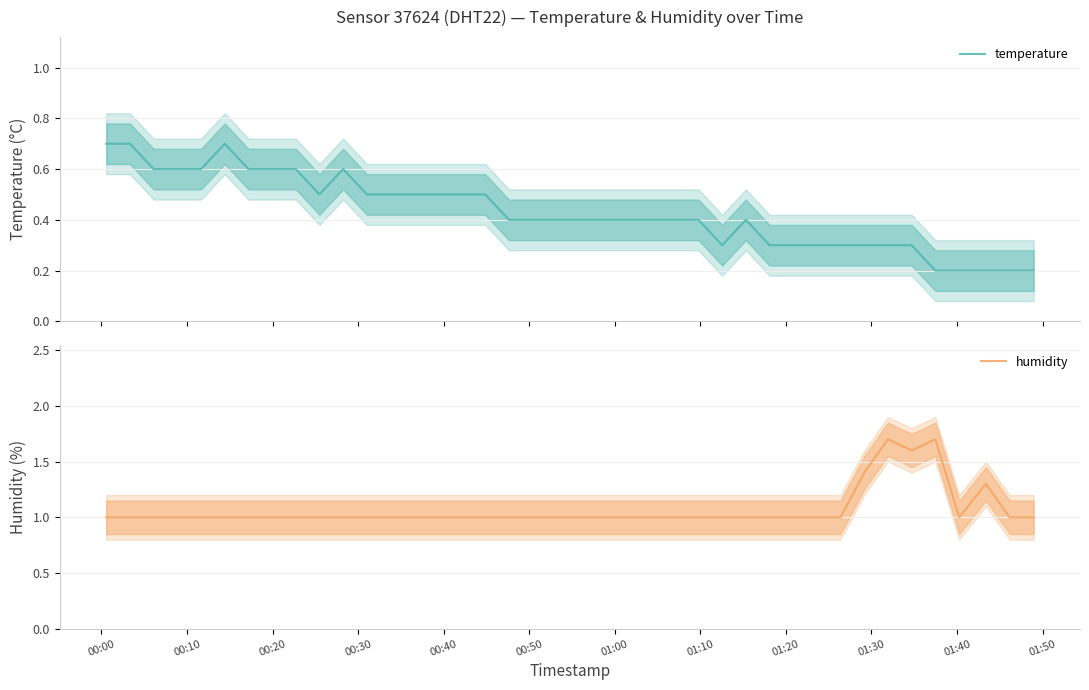

True or false: temperature and humidity cross at least once.

False